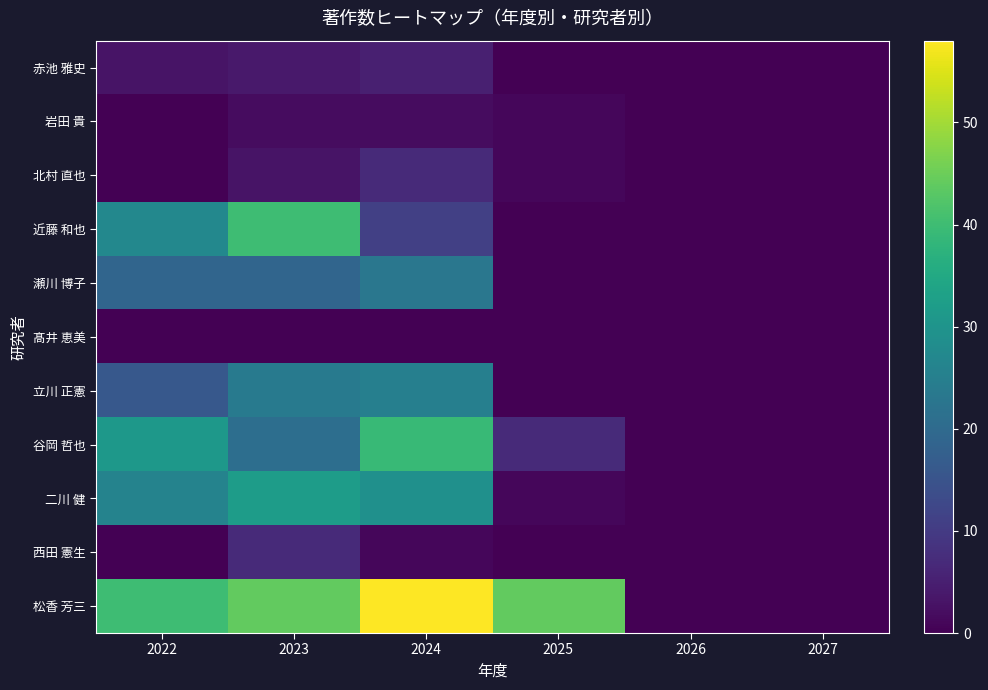

The 岩田 貴 series shows 2 at 2024. True or false?

True